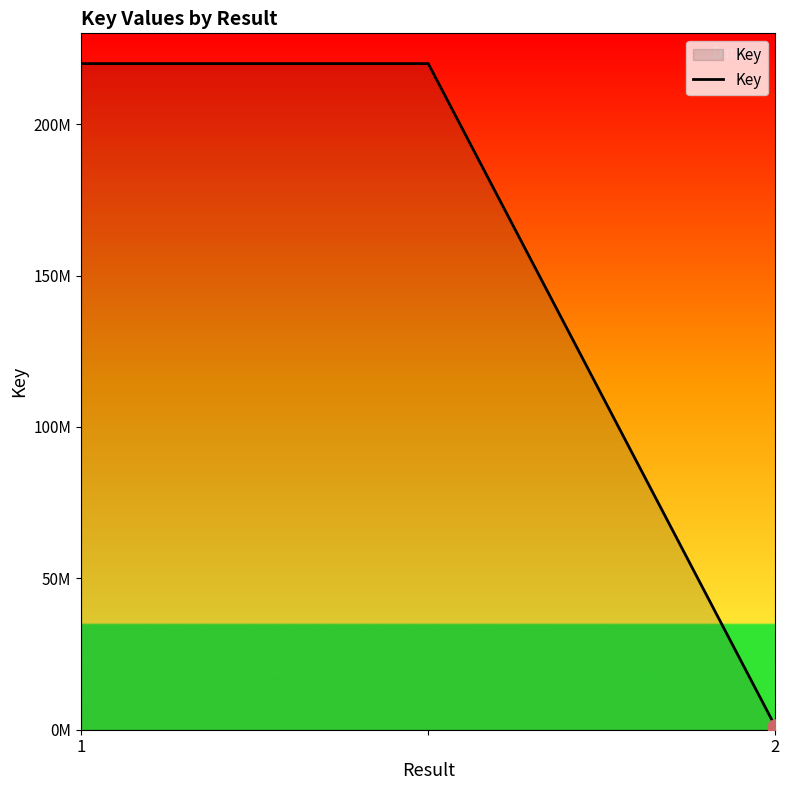

Does the chart have visible grid lines?

No